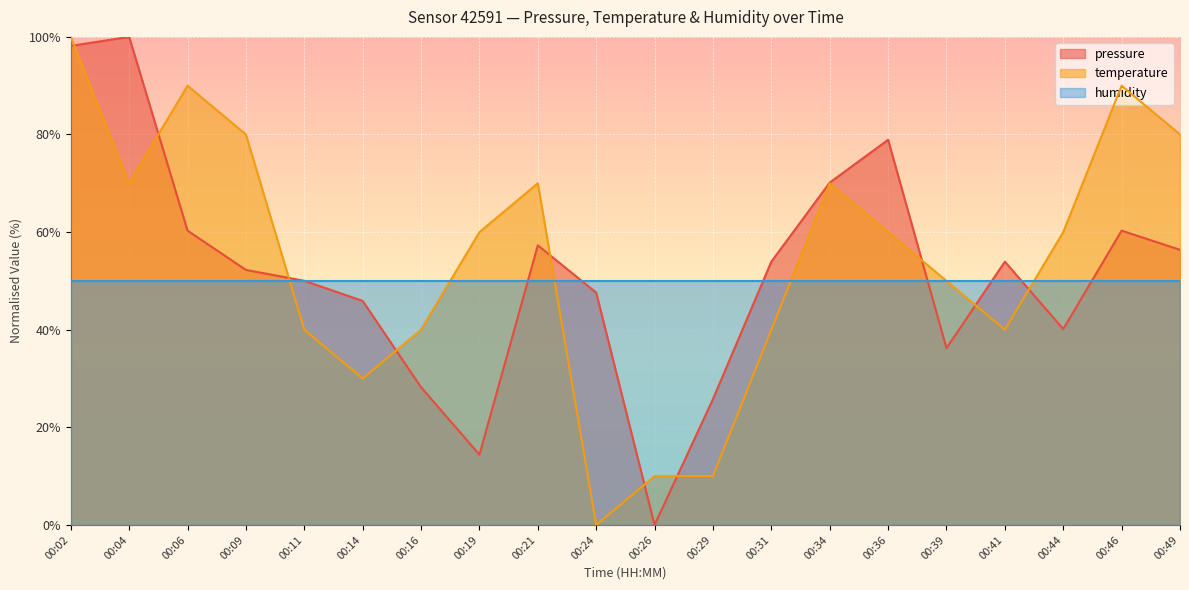

Between which two adjacent categories do pressure and temperature first intersect?

00:02 and 00:04